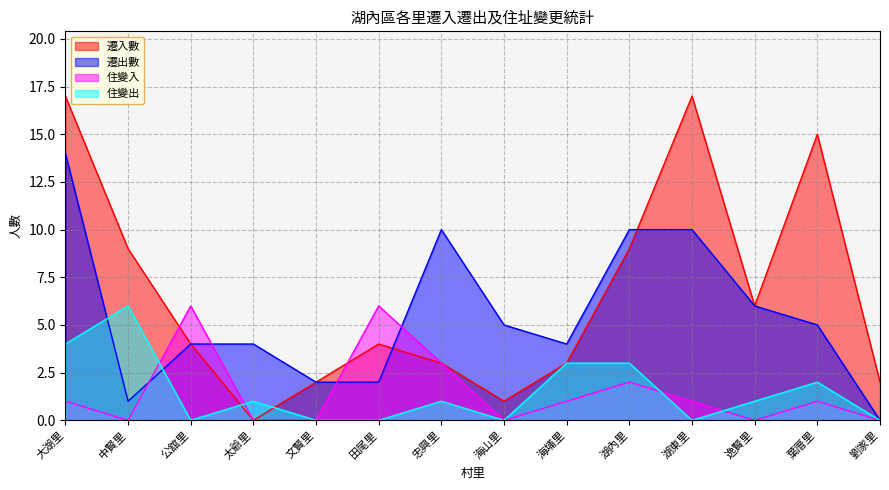

What is the difference between the 住變入 values at 湖東里 and 海山里?

1